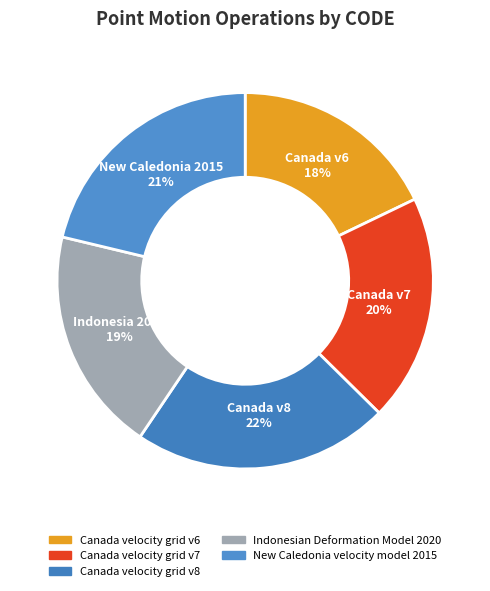

Does Indonesian Deformation Model 2020 account for over 50% of the chart?

No